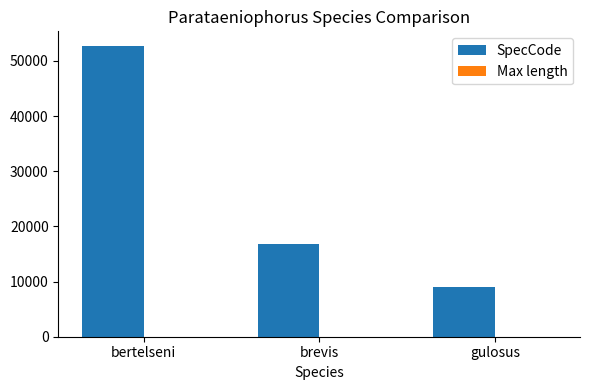

At which label does SpecCode first exceed 16852?

bertelseni